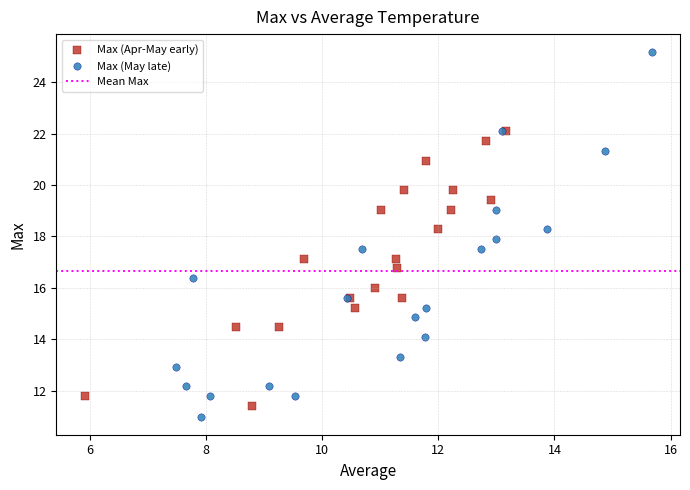

Which series has the widest spread of Y values?

Max (May late)